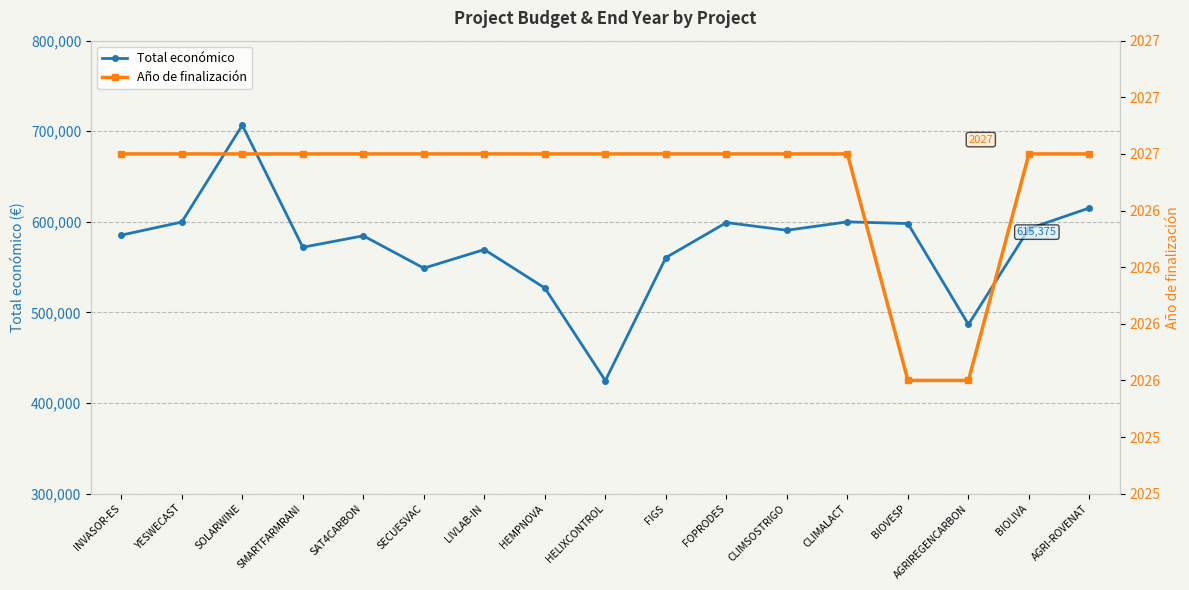

Which label corresponds to the smallest value in the chart?

BIOVESP